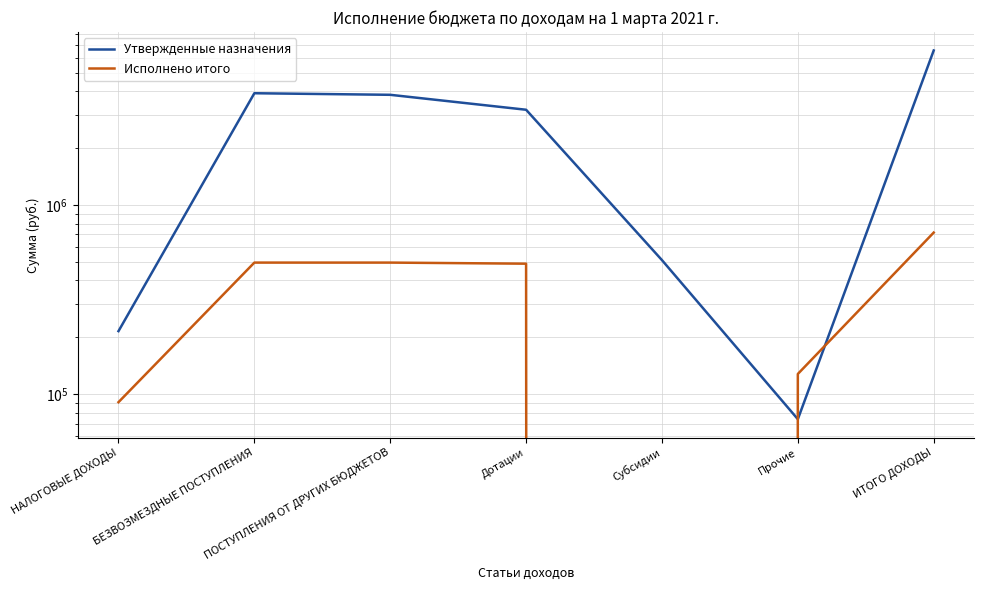

Rank the series by their average value, from highest to lowest.

Утвержденные назначения, Исполнено итого